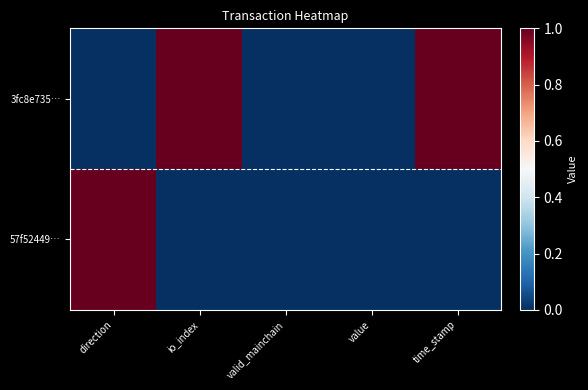

Reading left to right, transcribe all the data shown in this chart.

3fc8e735…: direction=0	io_index=1	valid_mainchain=0	value=0	time_stamp=1
57f52449…: direction=1	io_index=0	valid_mainchain=0	value=0	time_stamp=0